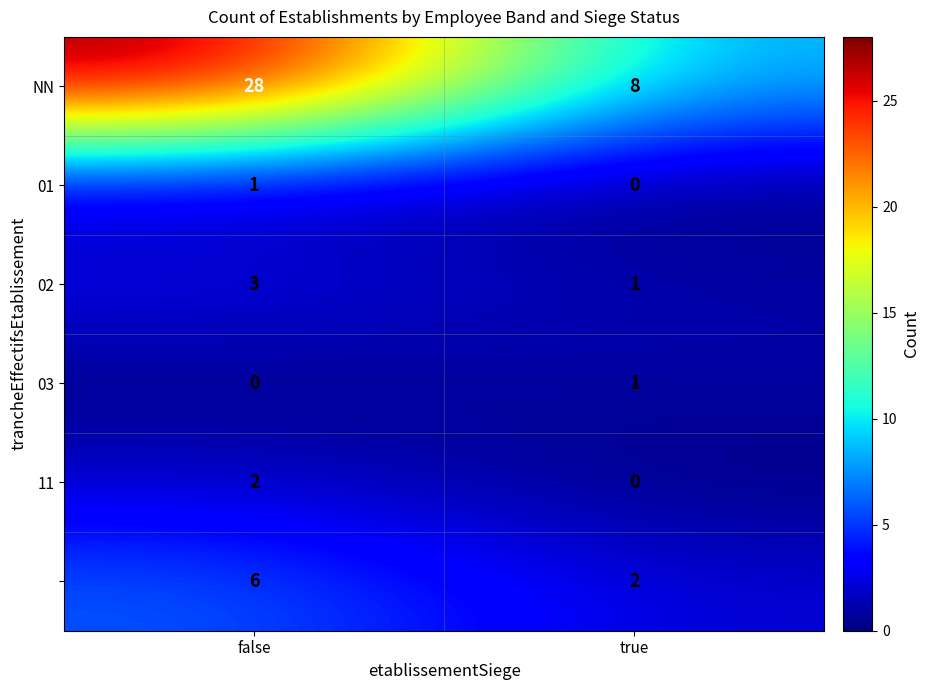

What is the total value across all series at false?

40